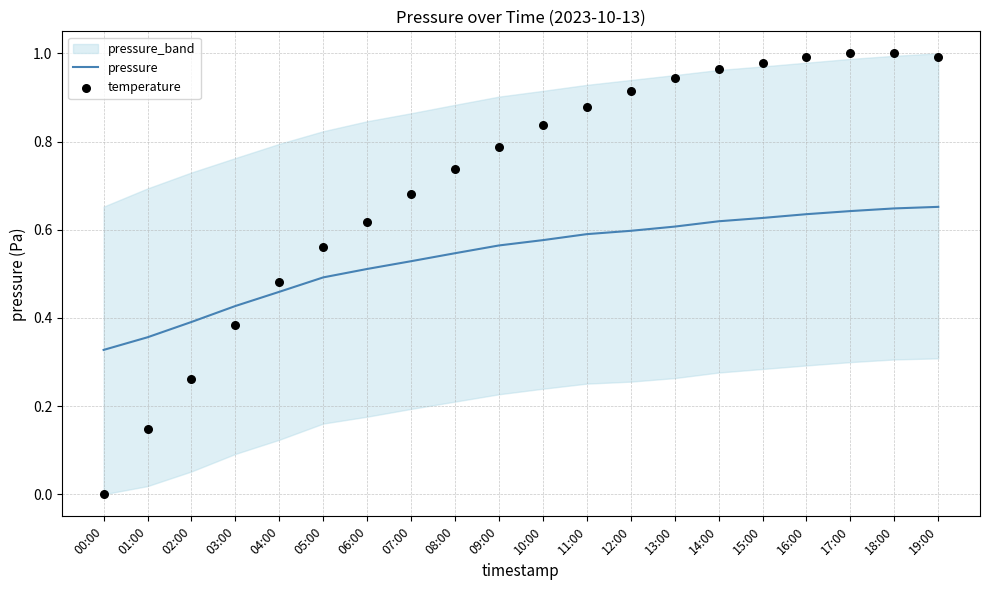

Which series has the widest spread of Y values?

temperature